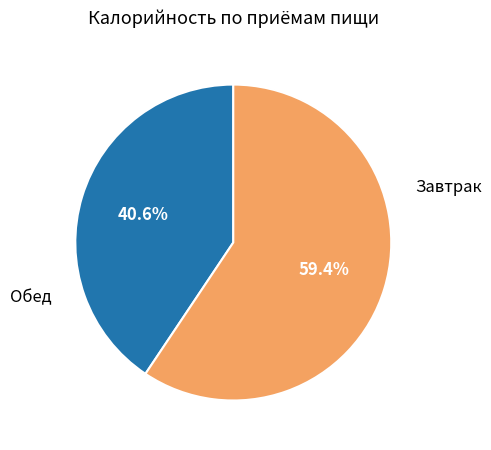

Does any single category account for the majority?

Yes